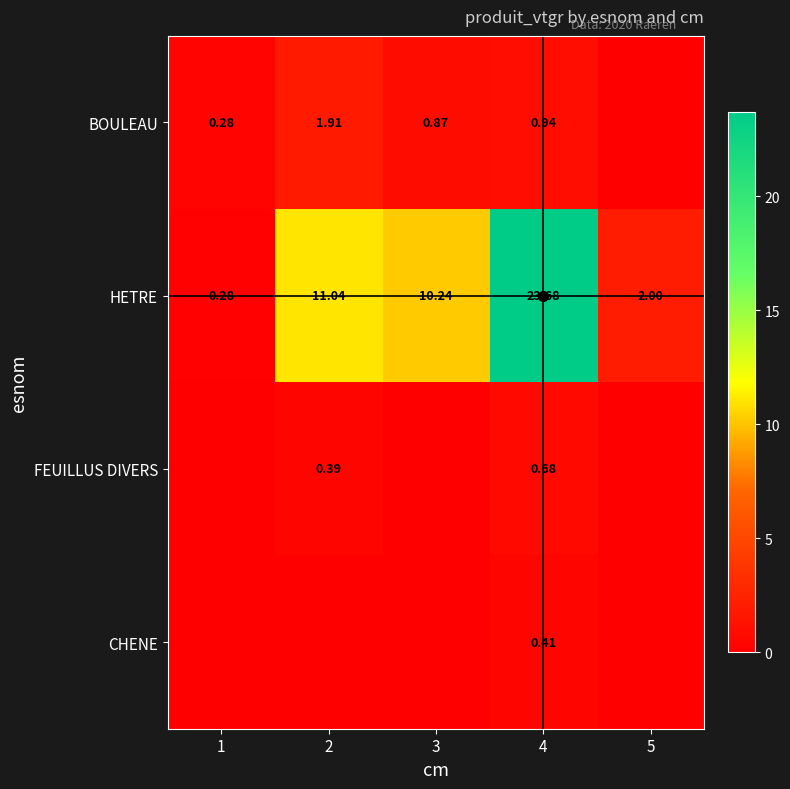

Rank the categories by BOULEAU value from lowest to highest.

5, 1, 3, 4, 2